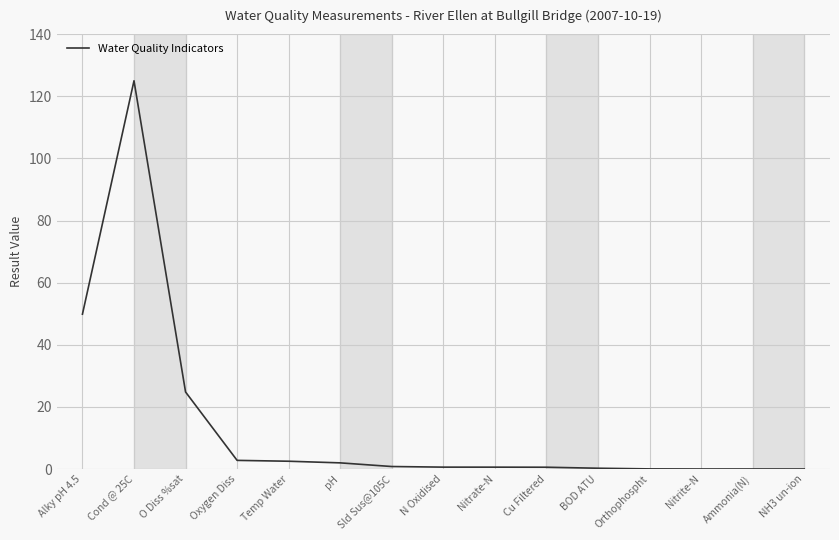

The value at NH3 un-ion is 0.0. True or false?

True